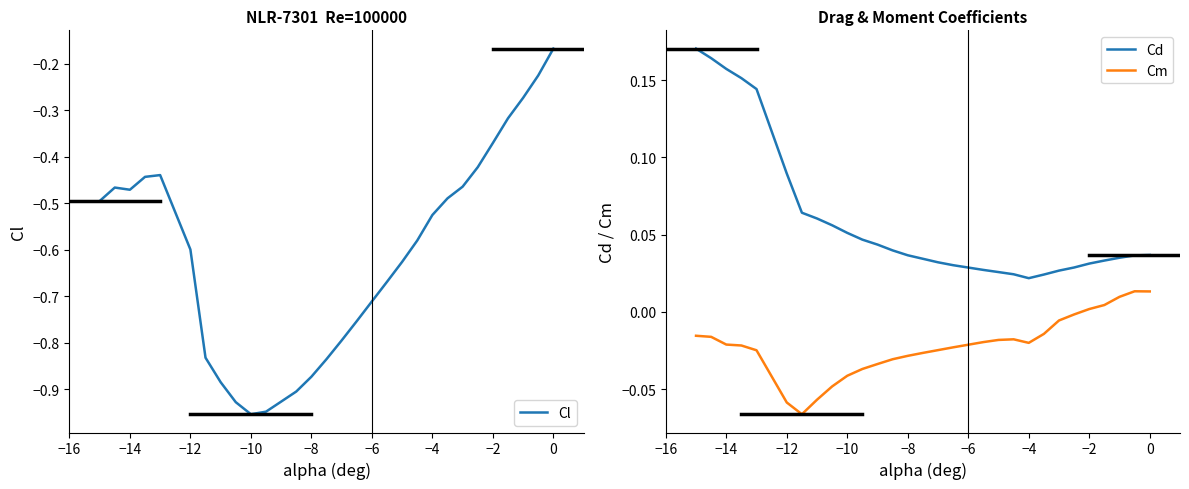

List the series in order of their peak value, lowest first.

Cl, Cm, Cd